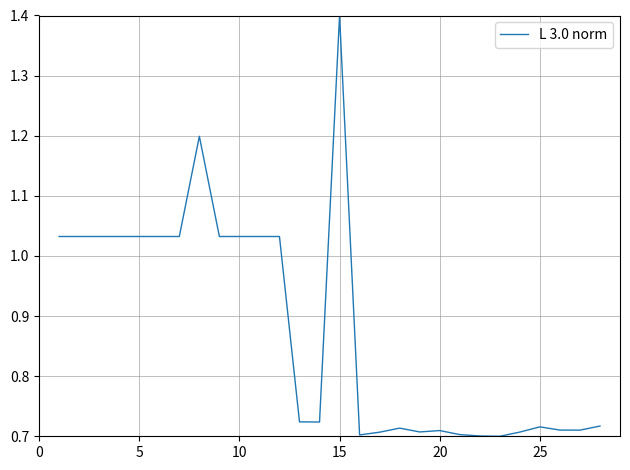

What is the greatest value displayed?

1.4